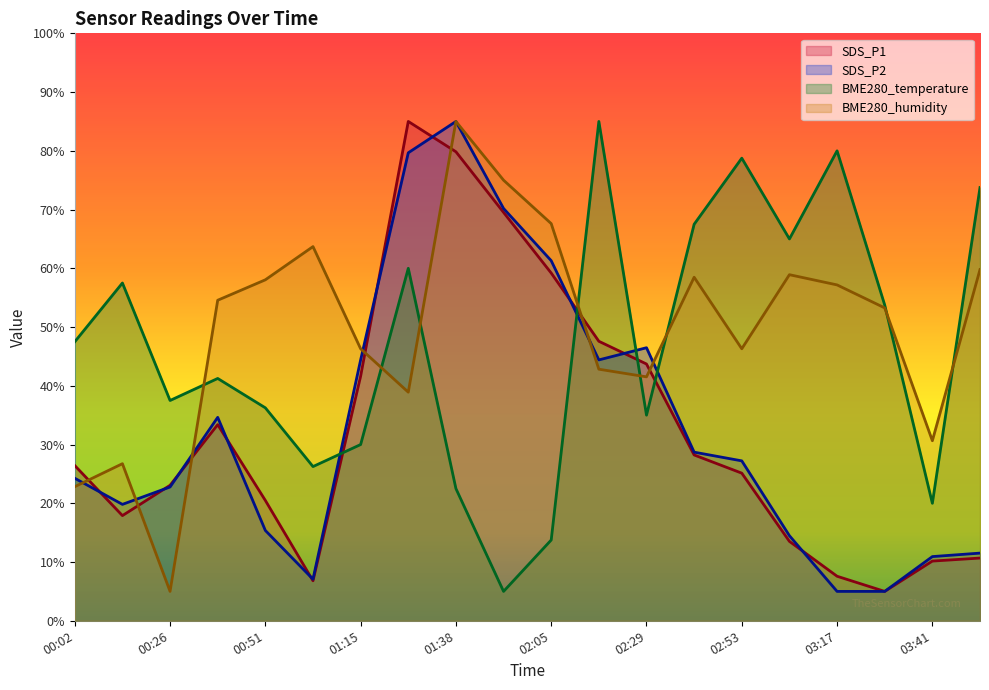

Reading left to right, transcribe all the data shown in this chart.

SDS_P1: 00:02=26.4	00:14=17.9	00:26=23.1	00:38=33.4	00:51=20.5	01:03=6.8	01:15=41.6	01:28=85.0	01:38=79.8	01:53=69.5	02:05=59.2	02:17=47.6	02:29=43.7	02:41=28.2	02:53=25.1	03:05=13.5	03:17=7.6	03:29=5.0	03:41=10.2	03:53=10.7
SDS_P2: 00:02=24.3	00:14=19.8	00:26=22.8	00:38=34.6	00:51=15.4	01:03=7.1	01:15=44.4	01:28=79.7	01:38=85.0	01:53=70.2	02:05=61.3	02:17=44.4	02:29=46.5	02:41=28.7	02:53=27.2	03:05=14.5	03:17=5.0	03:29=5.0	03:41=10.9	03:53=11.5
BME280_temperature: 00:02=47.5	00:14=57.5	00:26=37.5	00:38=41.3	00:51=36.3	01:03=26.2	01:15=30.0	01:28=60.0	01:38=22.5	01:53=5.0	02:05=13.7	02:17=85.0	02:29=35.0	02:41=67.5	02:53=78.8	03:05=65.0	03:17=80.0	03:29=53.7	03:41=20.0	03:53=73.8
BME280_humidity: 00:02=22.8	00:14=26.7	00:26=5.0	00:38=54.6	00:51=58.0	01:03=63.7	01:15=46.3	01:28=38.9	01:38=85.0	01:53=75.0	02:05=67.6	02:17=42.8	02:29=41.5	02:41=58.5	02:53=46.3	03:05=58.9	03:17=57.2	03:29=53.3	03:41=30.7	03:53=59.8